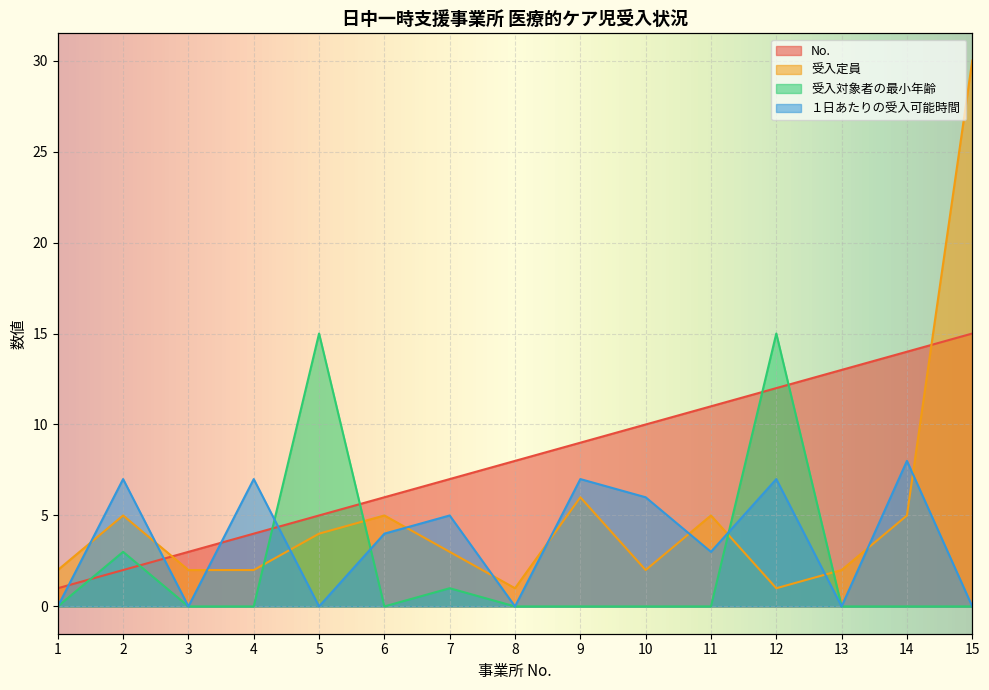

At which category does the chart reach its peak across all series?

15